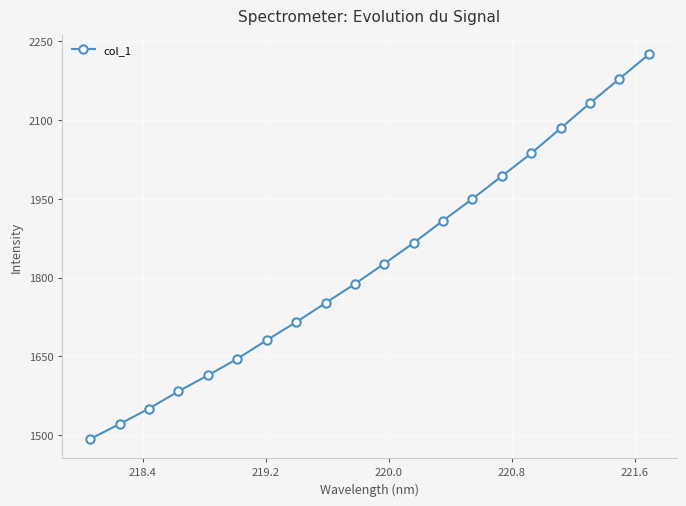

What is the value of the 7th point from the left?

1681.1